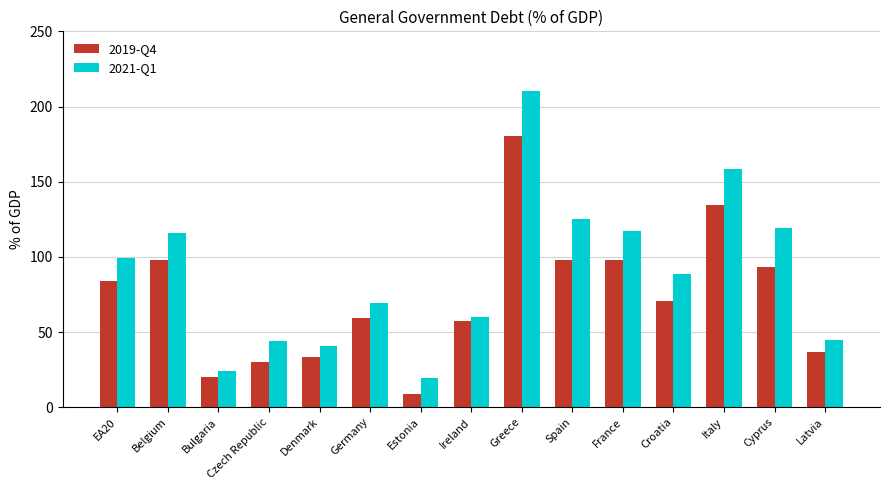

Which series has the largest range (max minus min)?

2021-Q1